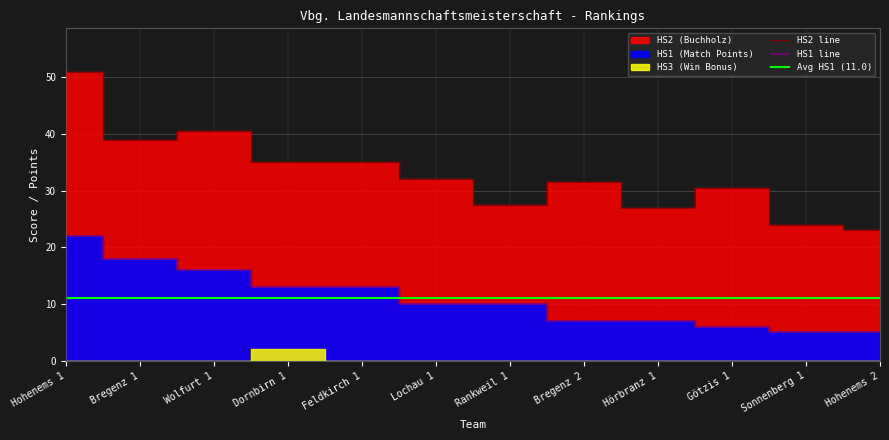

Is the value of HS1 at Hohenems 2 greater than the value of HS2 at Lochau 1?

No